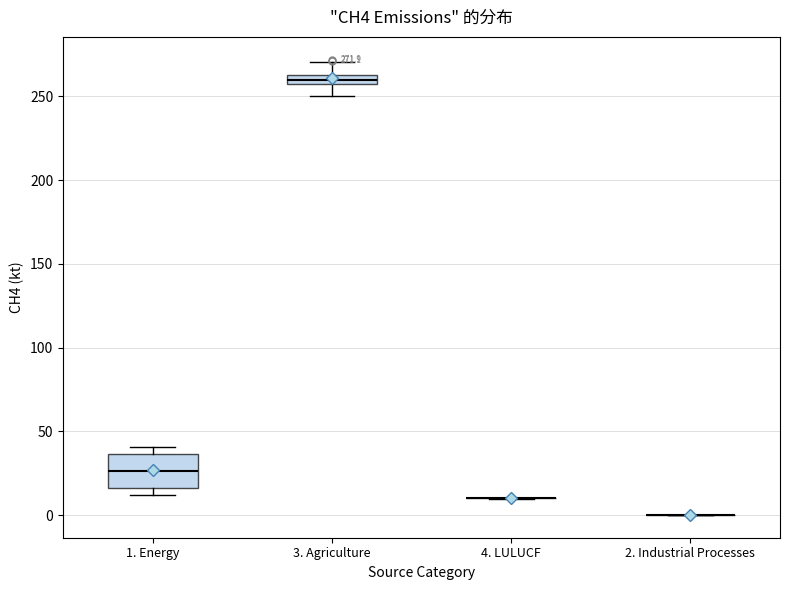

Comparing the boxes themselves (not the whiskers), which one is the tallest?

1. Energy